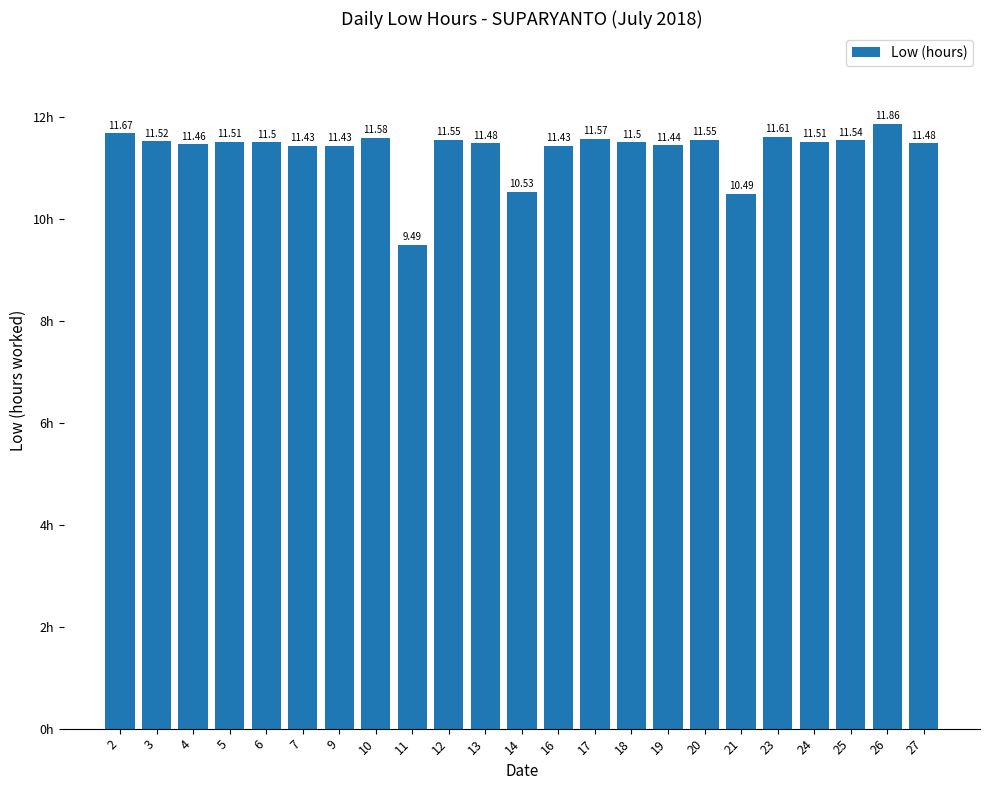

Which label corresponds to the smallest value in the chart?

11